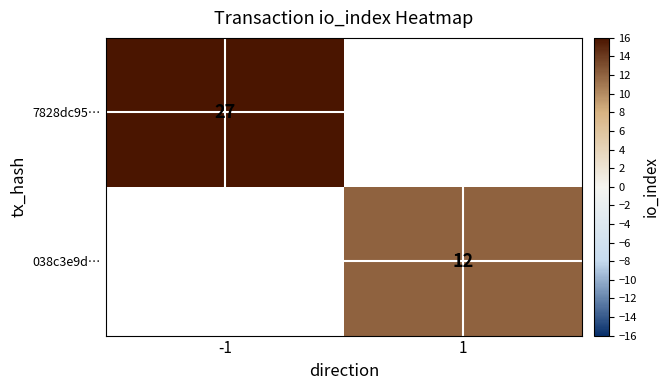

Is it true that 7828dc95… equals 27 at -1?

True